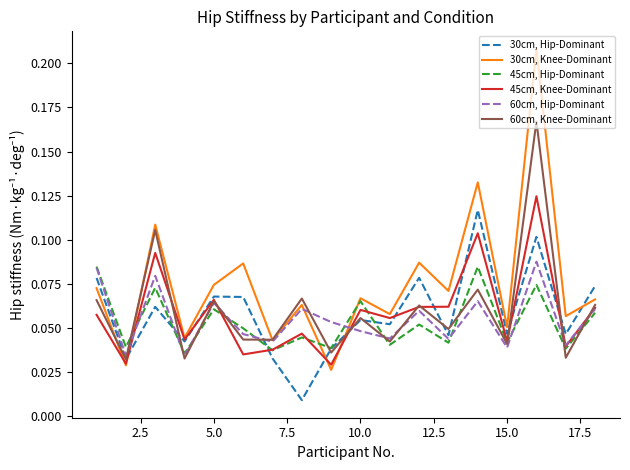

How many interior local peaks does the 60cm, Hip-Dominant series have?

6